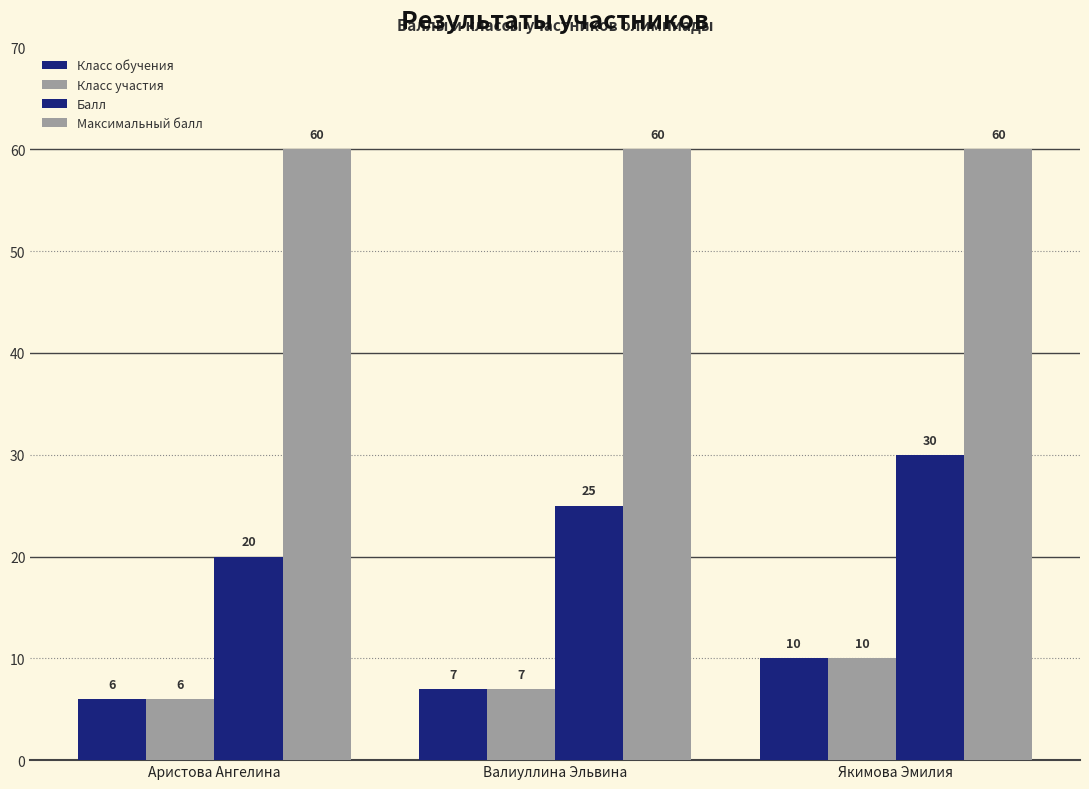

What is the difference between the maximum and minimum values in the Класс участия series?

4